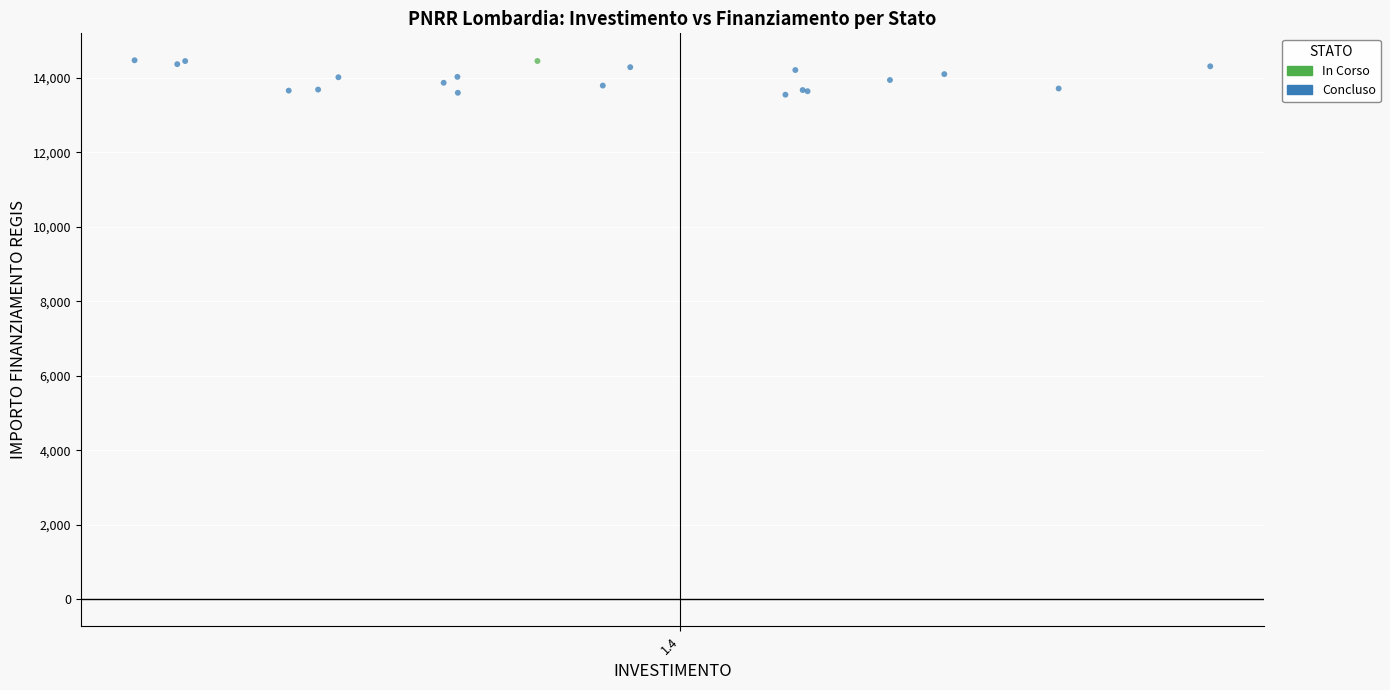

What are all the series names shown in the legend?

In Corso, Concluso